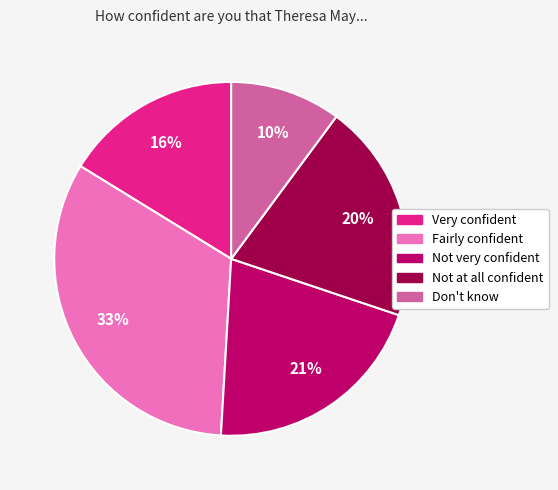

What is the ratio of the value at Very confident to the value at Not very confident?

0.8